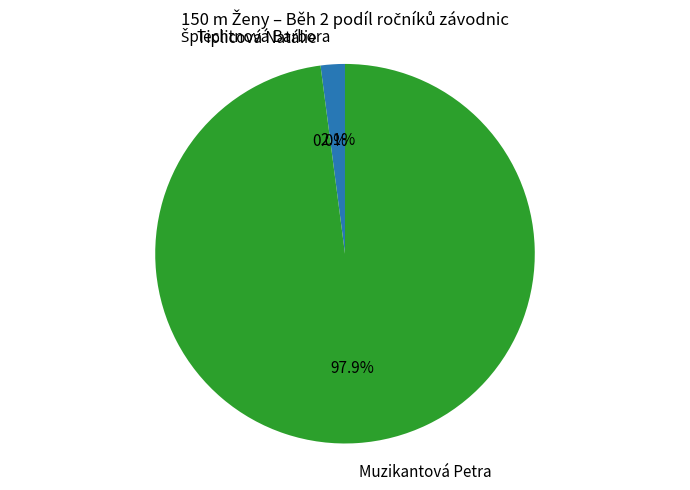

Is there any slice that represents more than half of the pie?

Yes